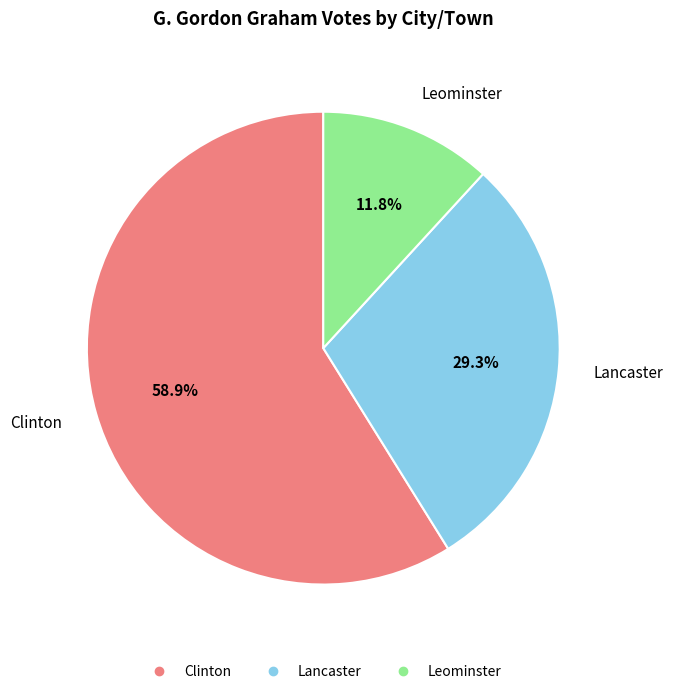

Is it true that Clinton is 73% of the pie?

False